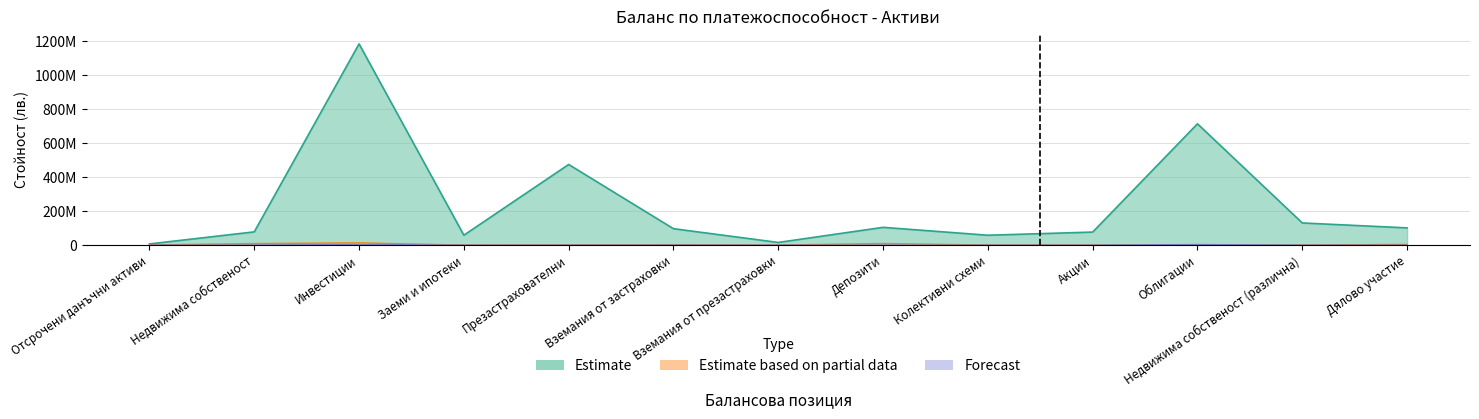

What is the average value of the Forecast series?

505952.8